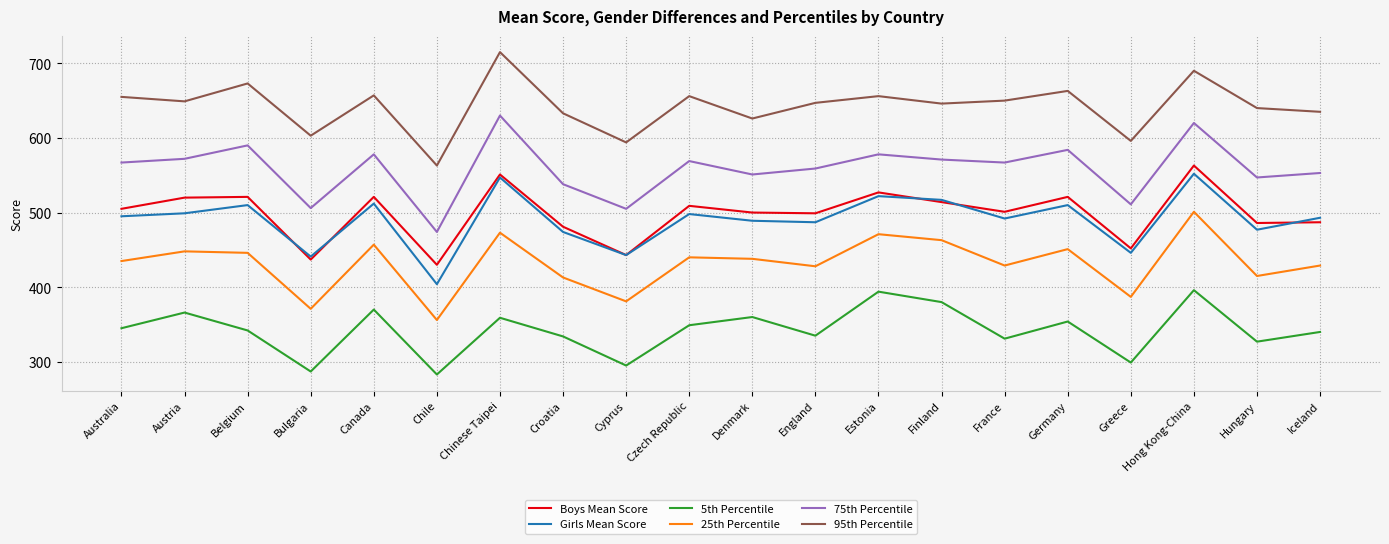

How many categories are shown in the chart?

20